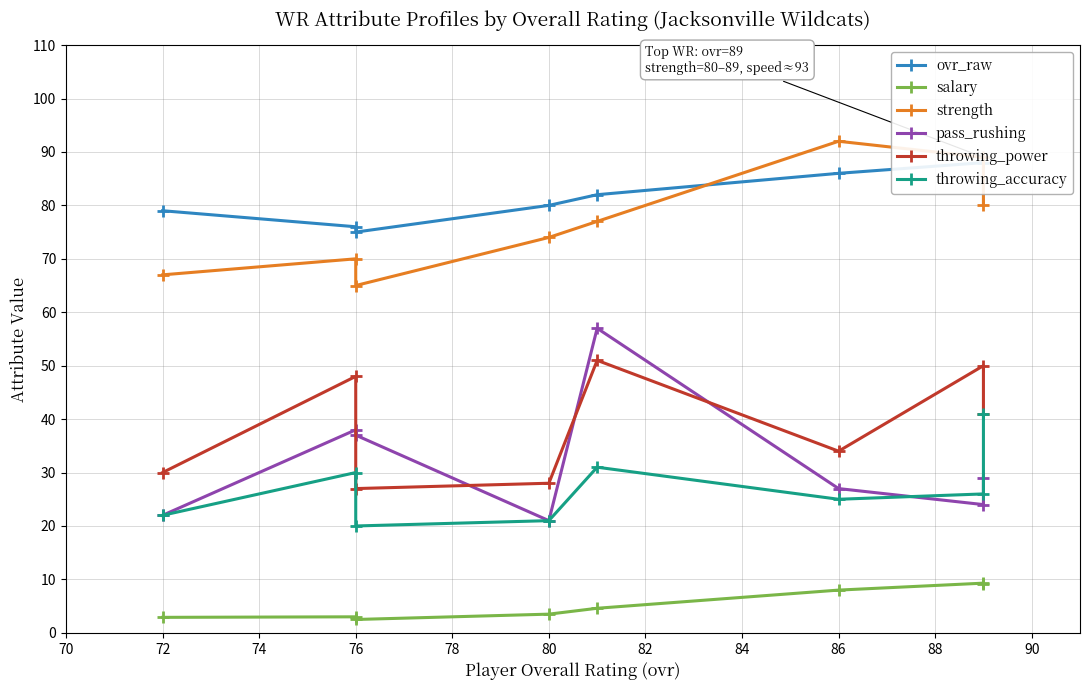

Does the chart display data point markers on the line(s)?

Yes